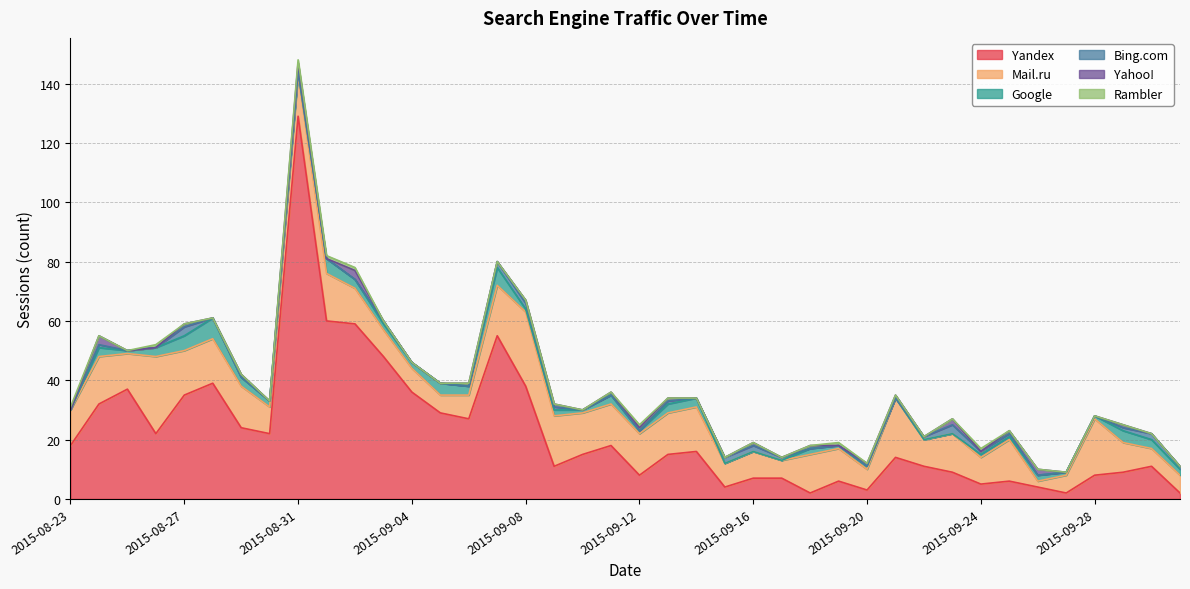

Where is Yahoo! nearest to the value 1?

2015-08-27